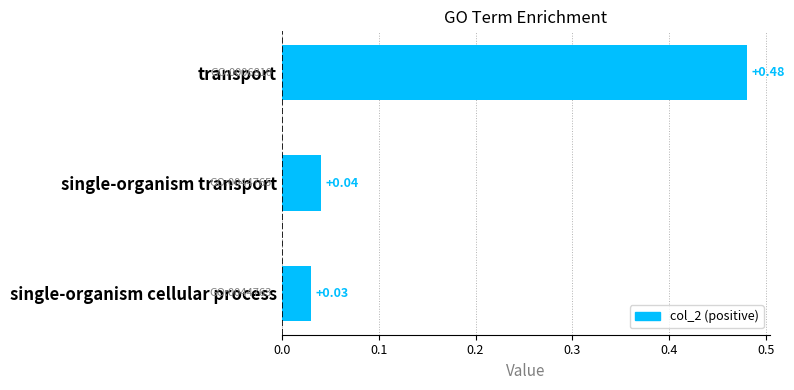

Which category has the highest value across all series?

transport